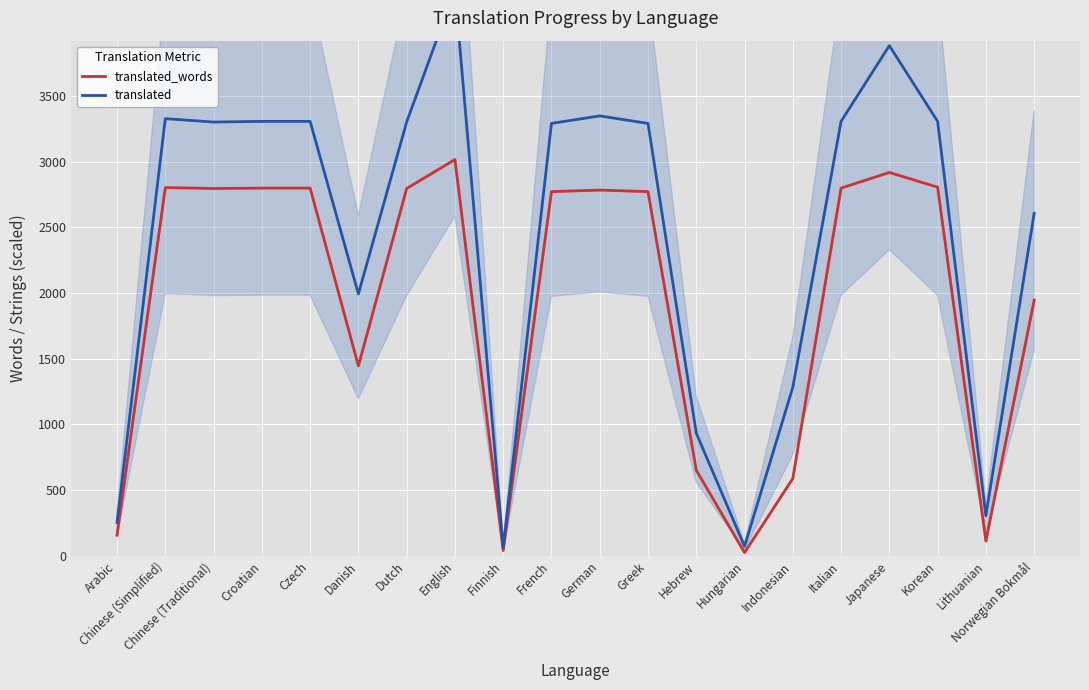

What is the difference between the maximum and minimum values in the translated_words series?

2991